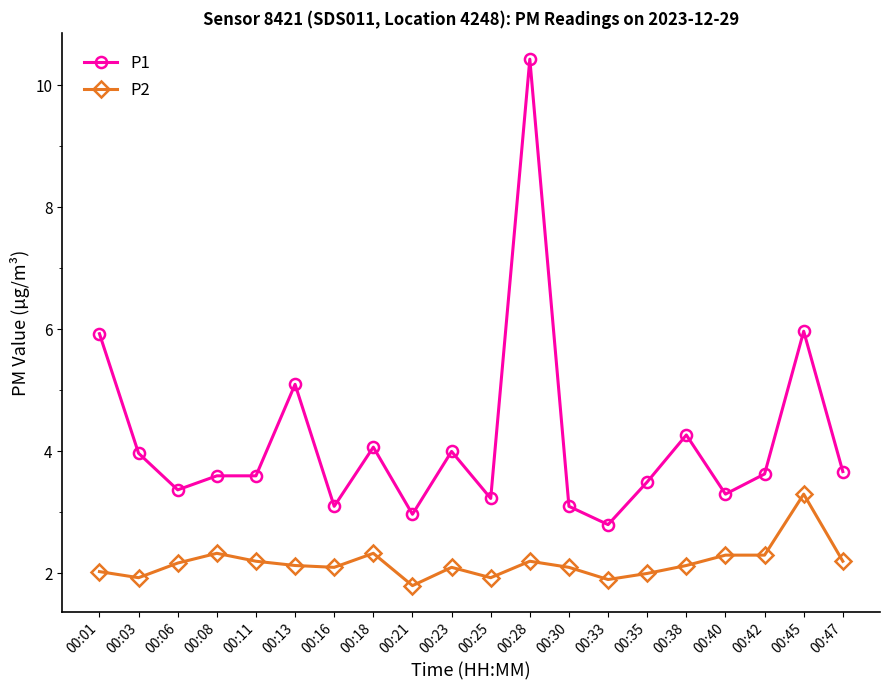

How many lines are shown in the chart?

2